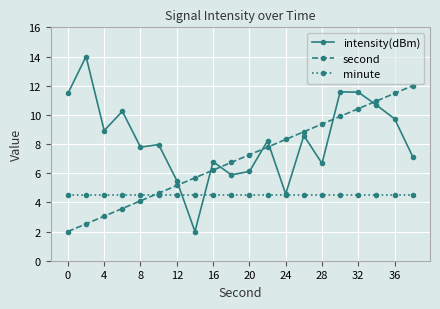

How many lines are shown in the chart?

3